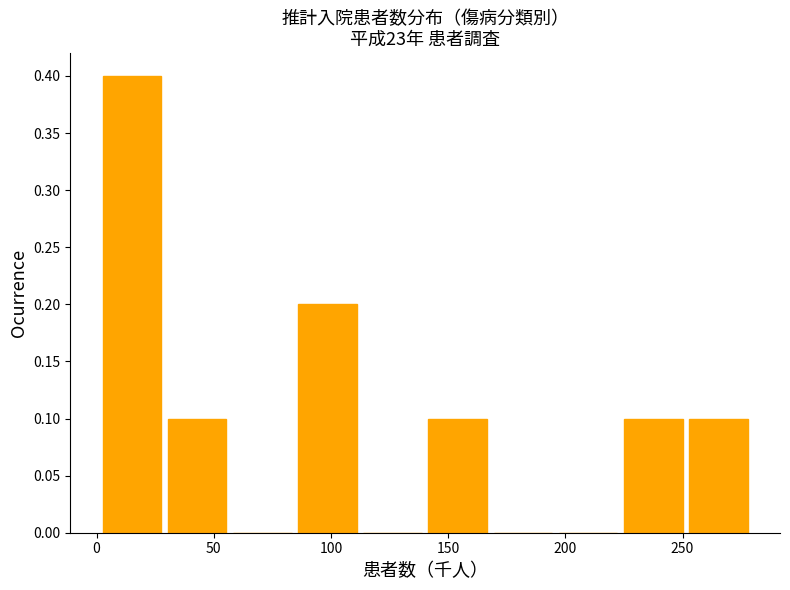

Over which range of the x-axis is the bar tallest?

5 to 30